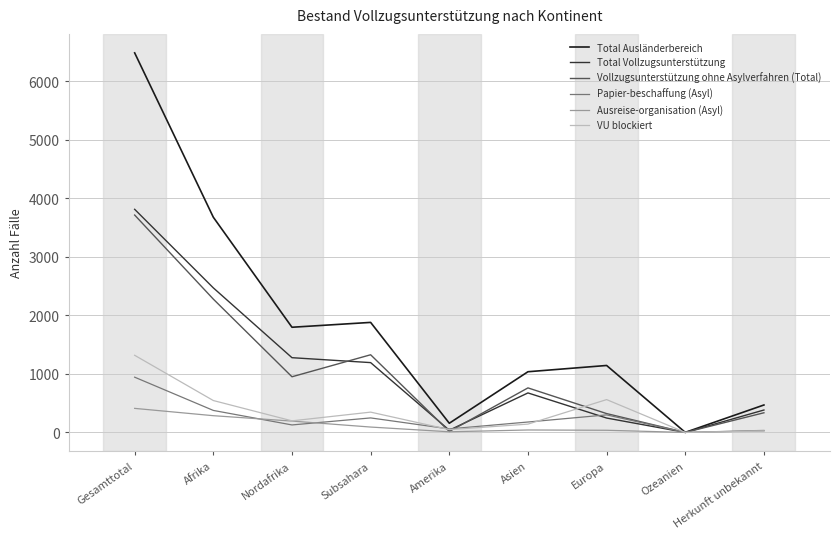

Is it true that Vollzugsunterstützung ohne Asylverfahren (Total) equals 2278 at Afrika?

True